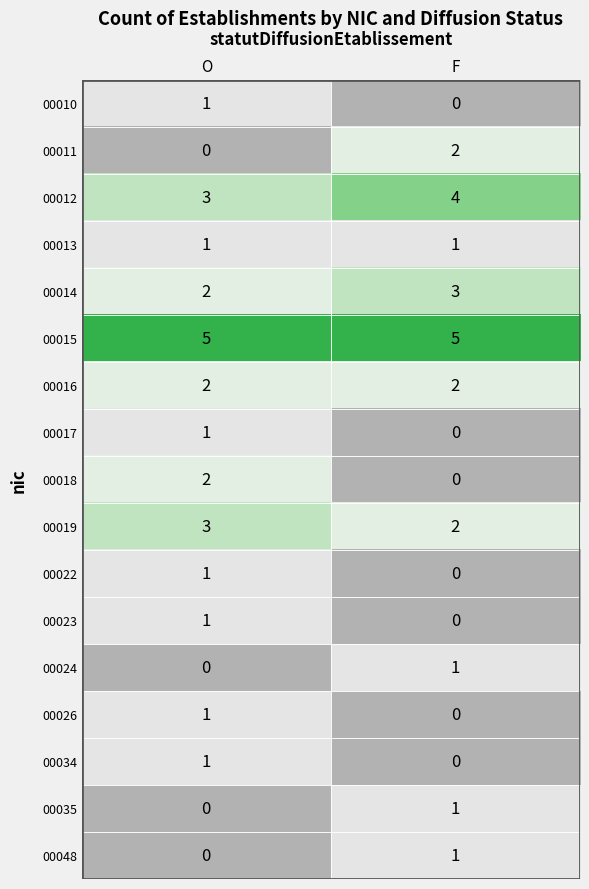

The value of 00019 at F is 1. True or false?

False